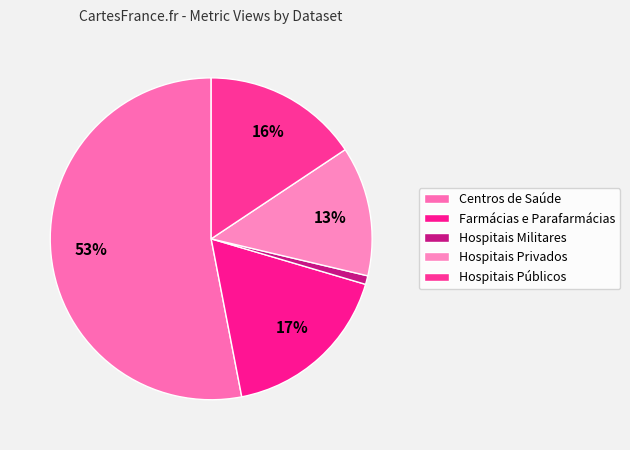

How many segments does this pie chart have?

5